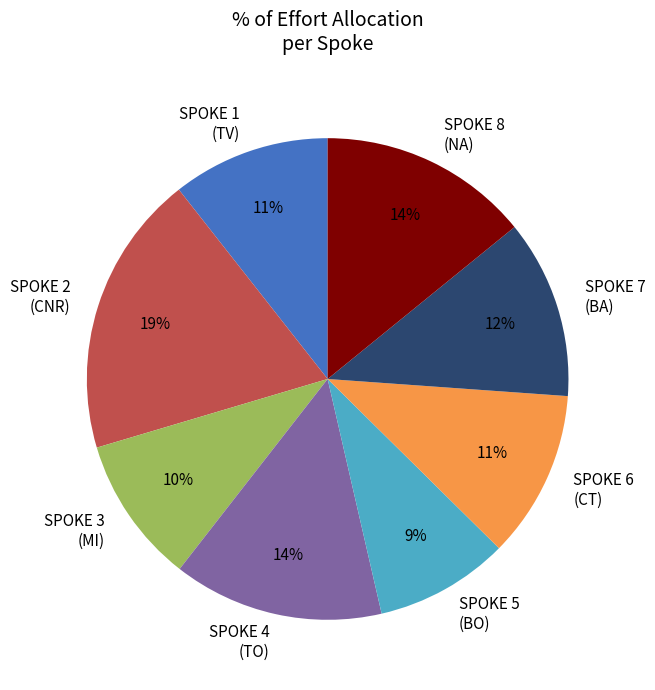

Approximately how many times larger is the value at SPOKE 4 (TO) compared to SPOKE 3 (MI)?

1.4